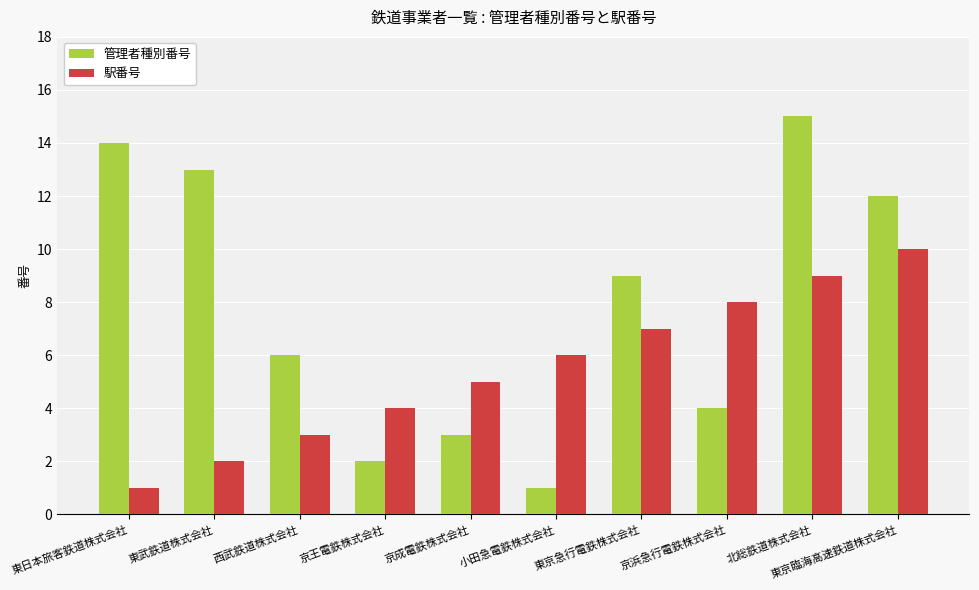

What is the difference between the highest and lowest values at 東京急行電鉄株式会社?

2